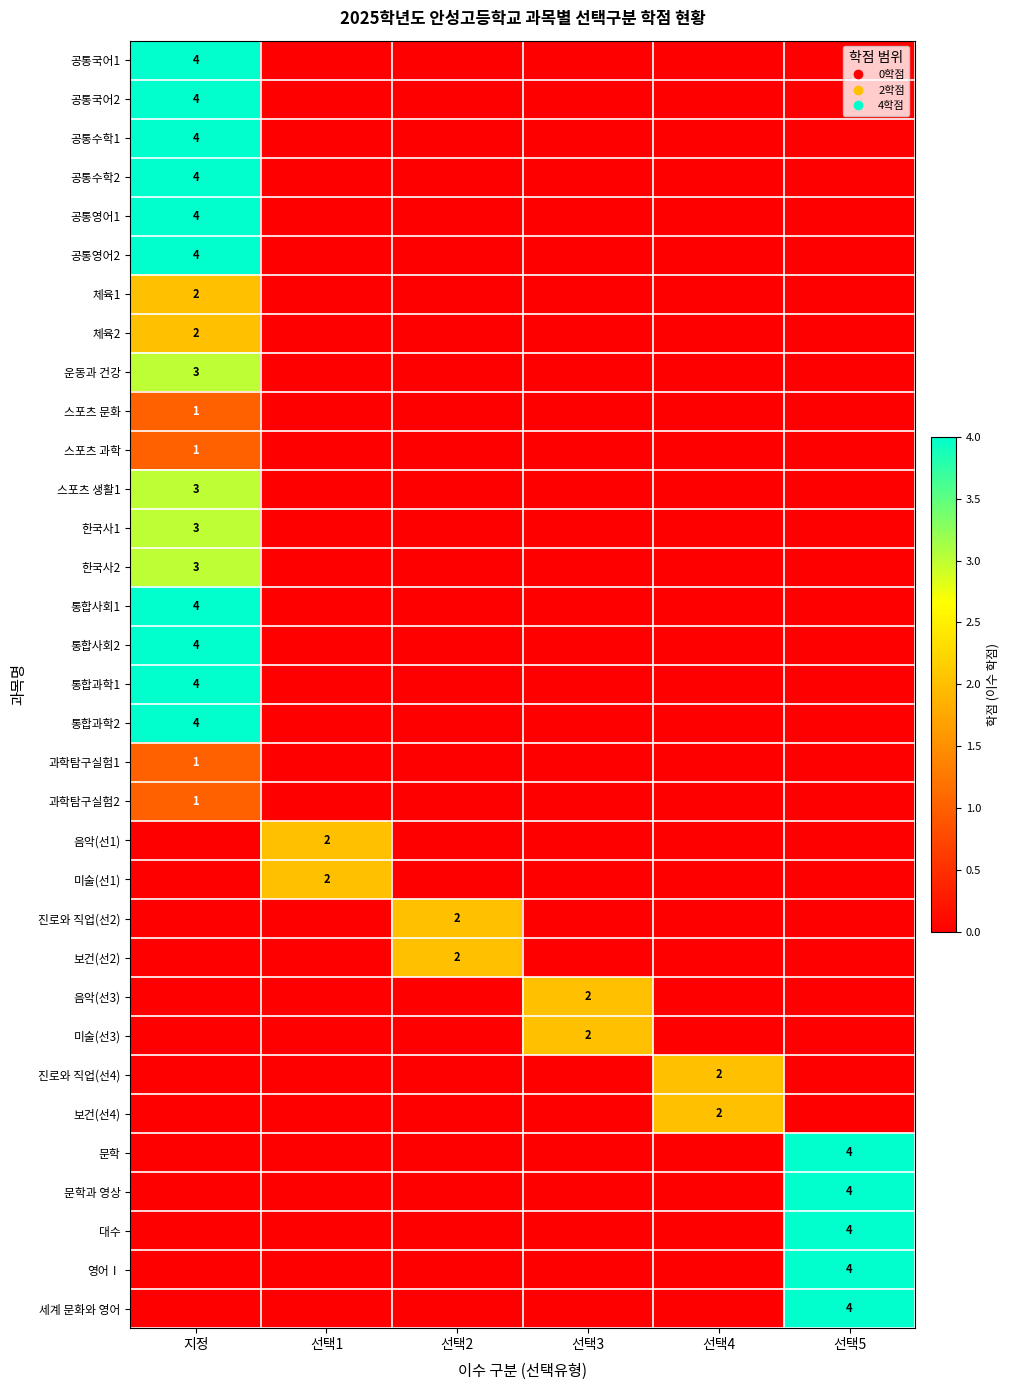

What is the sum of all 통합사회1 values?

4